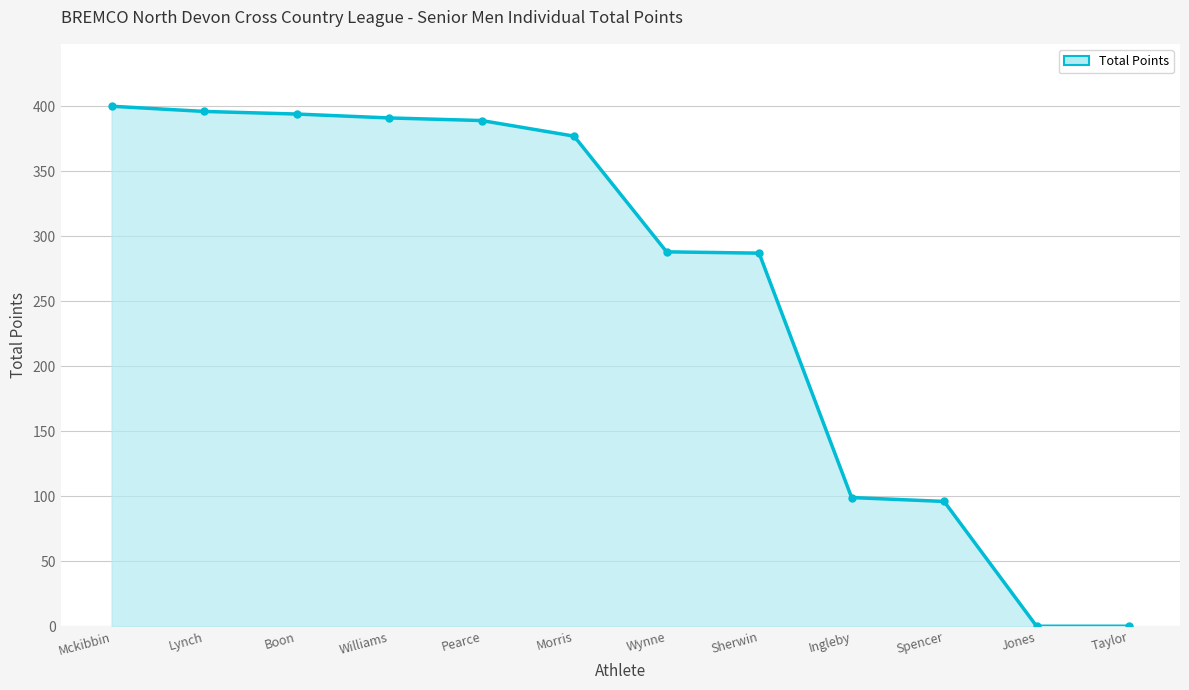

The chart shows a value of 149 at Ingleby. True or false?

False